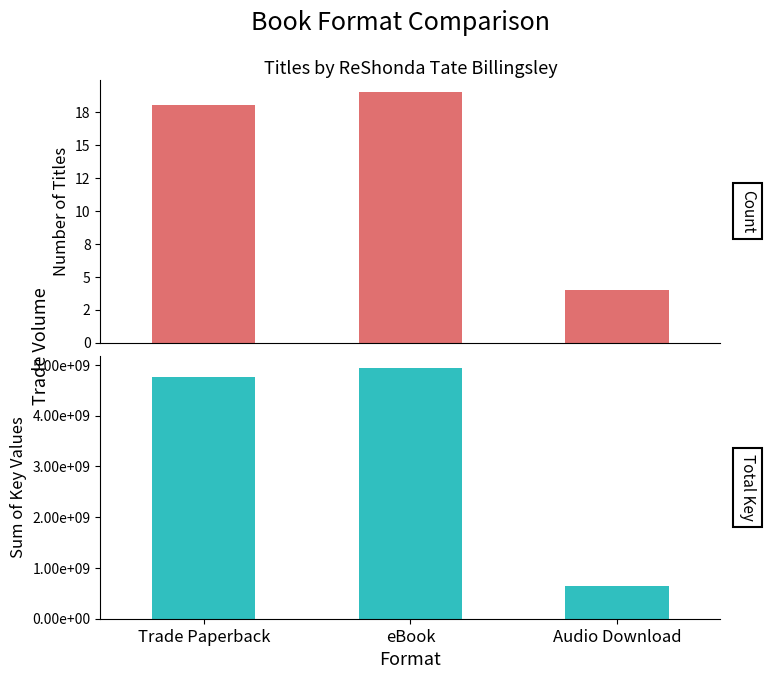

What is the highest value of the Total Key Value series?

4929401141